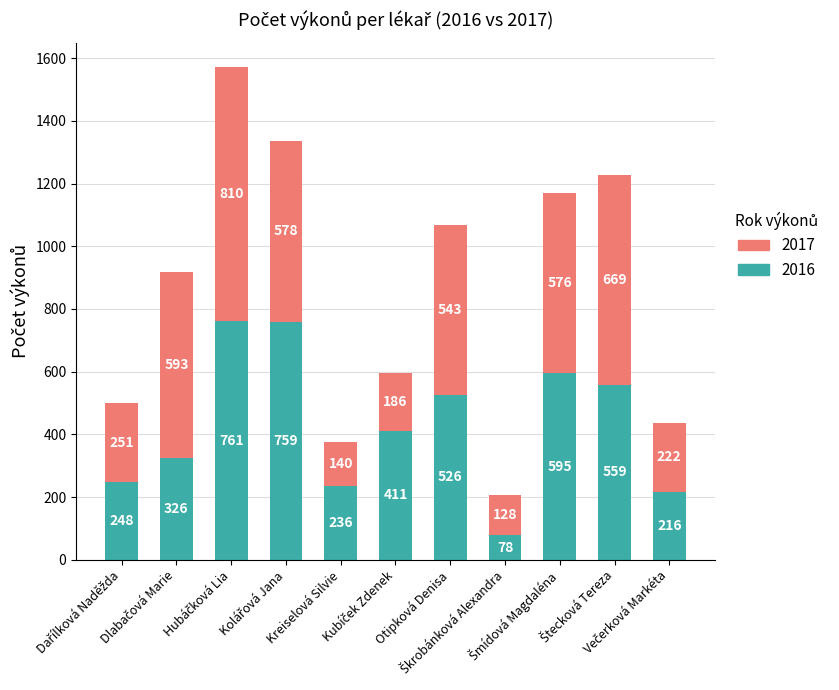

Does the chart contain any negative values?

No